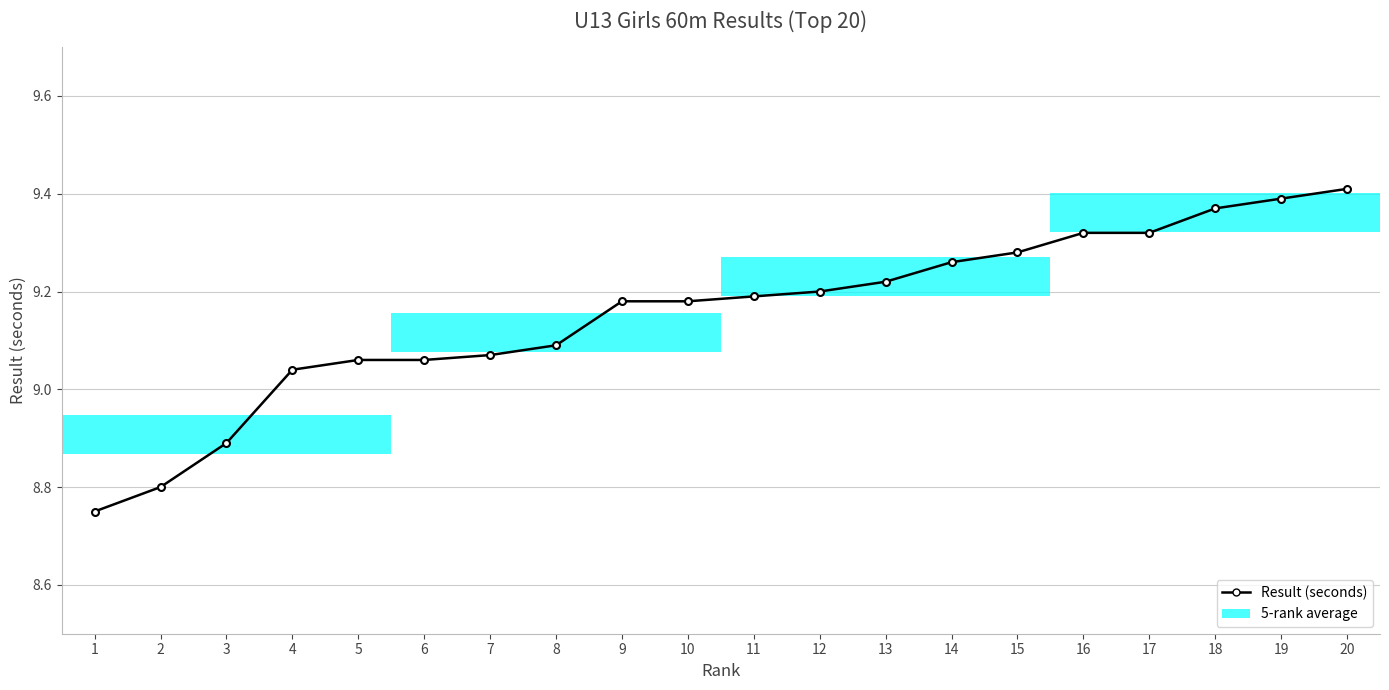

What is the sum of all values?

183.1